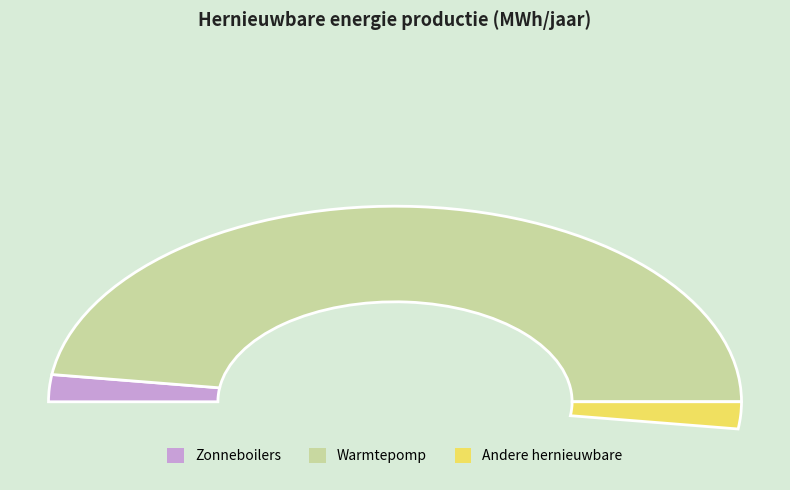

What is the change in value from Zonneboilers to Warmtepomp?

+100.2